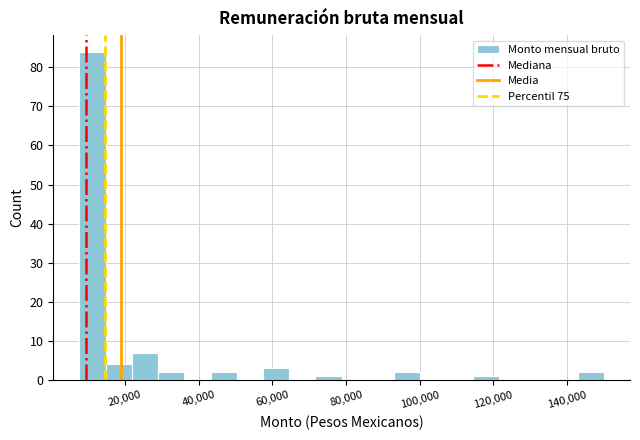

Read against the x-axis, roughly where is the centre of the tallest bar?

12000